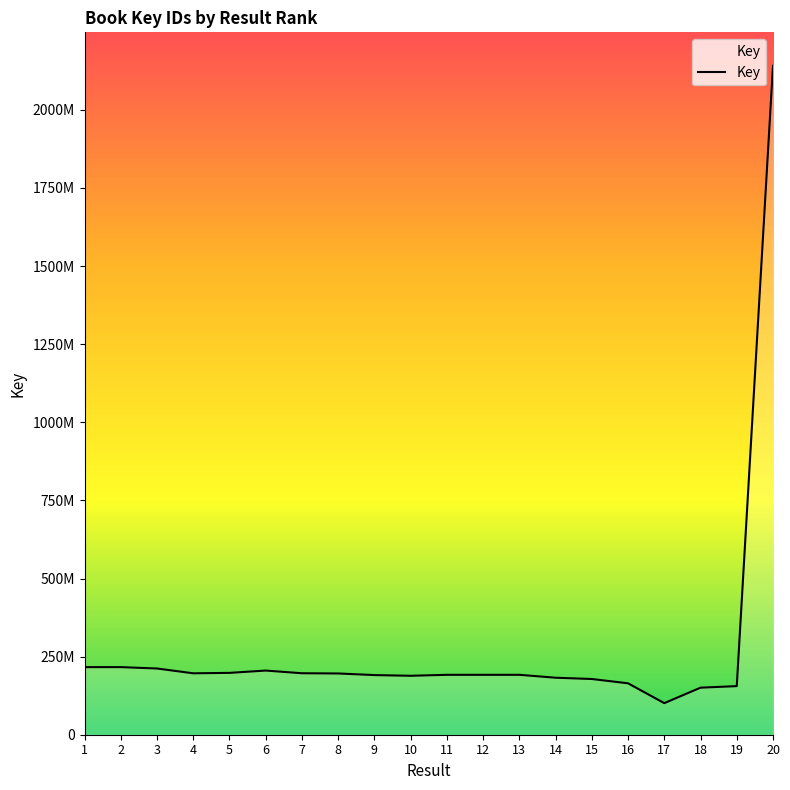

How many points are lower than both their immediate neighbors (excluding endpoints)?

3